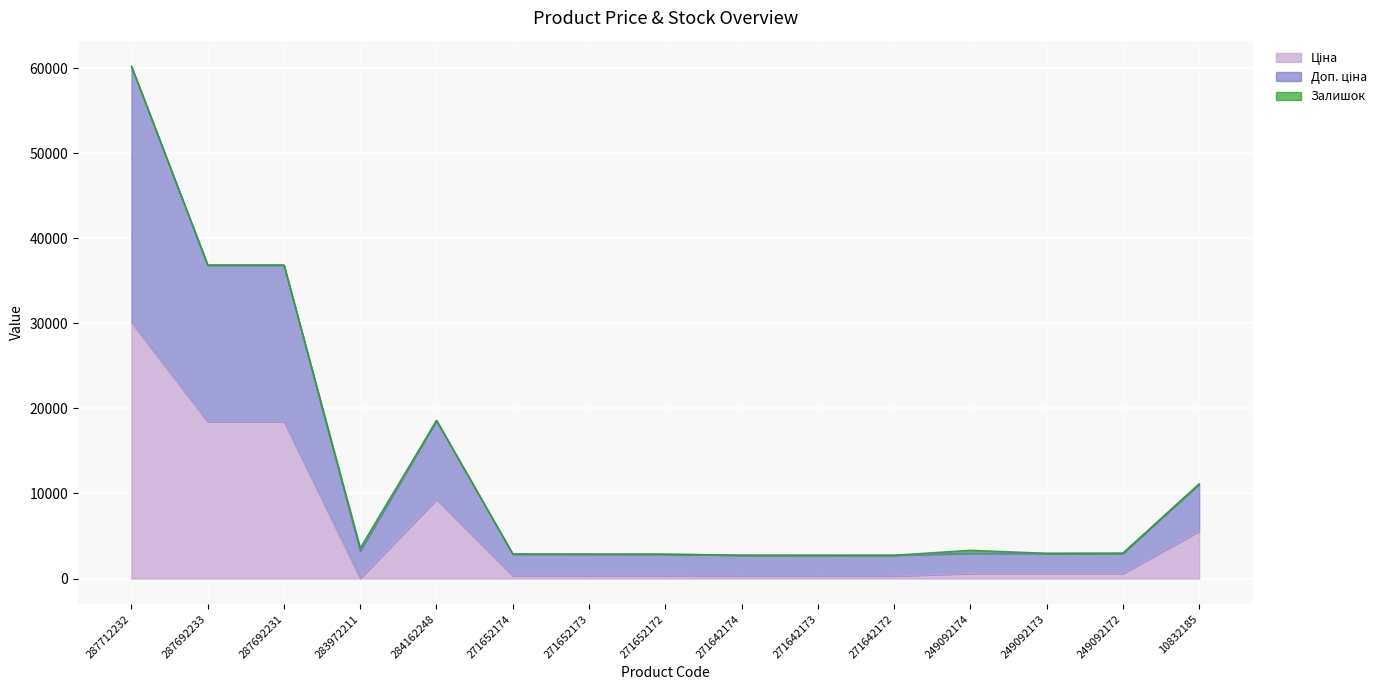

Which category has the lowest value across all series?

283972211